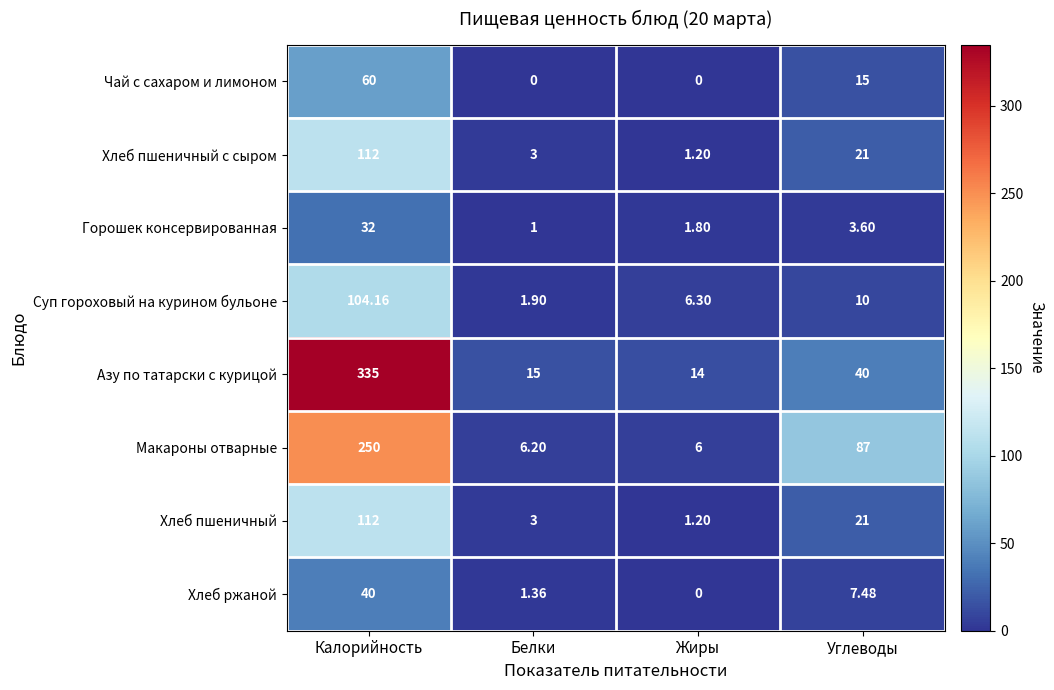

Where does the Азу по татарски с курицой series first go above 40?

Калорийность